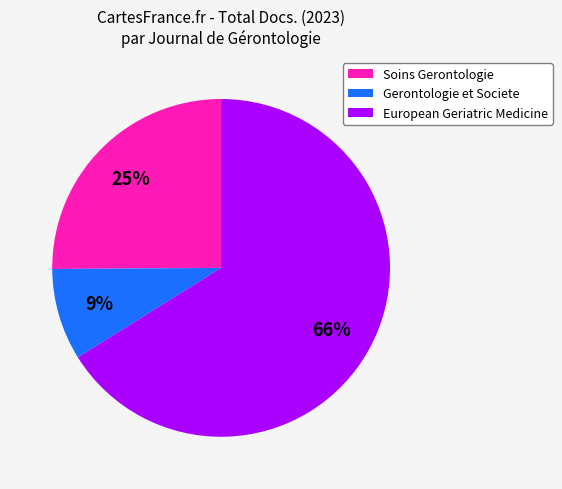

To the nearest percent, what is the difference between the largest and smallest slice percentages?

57%